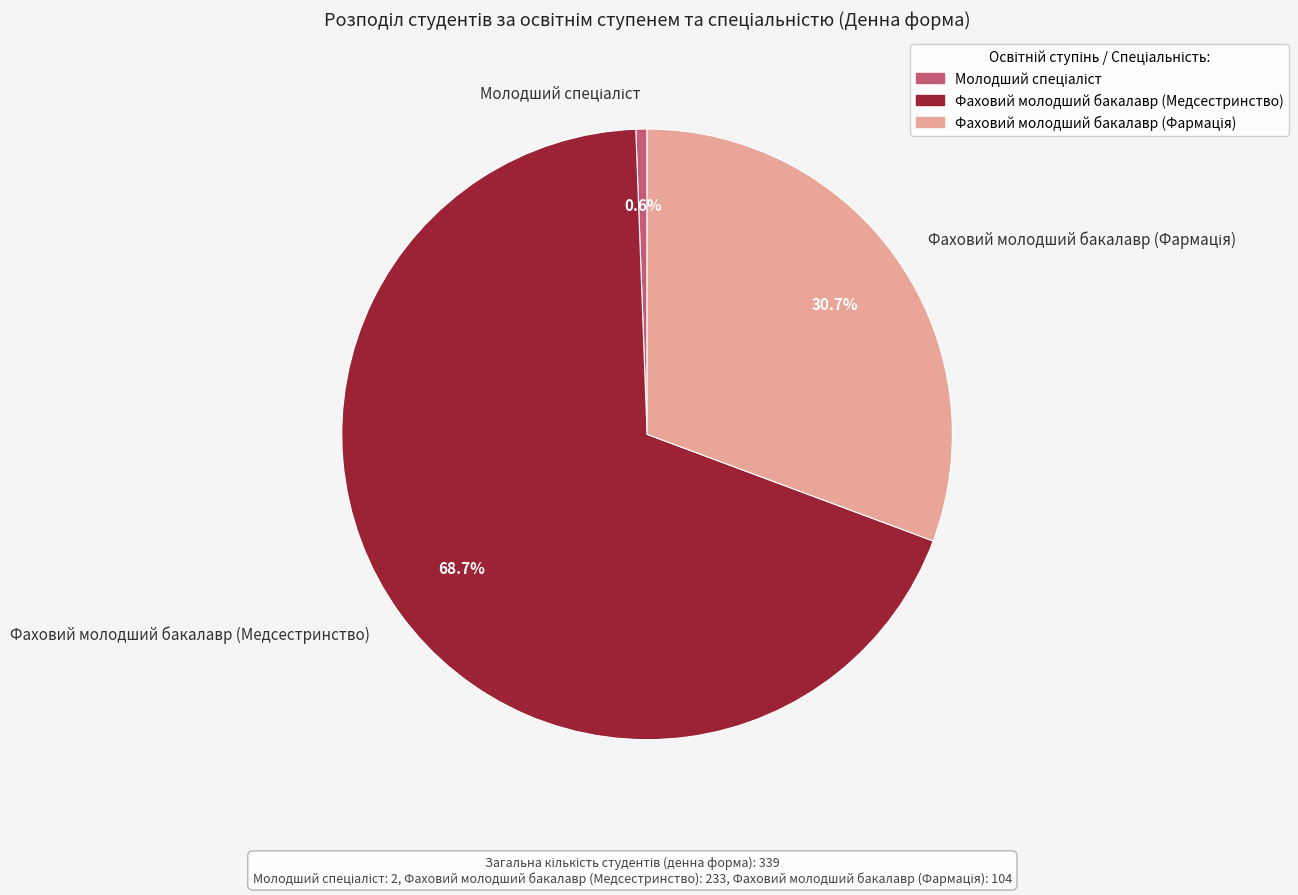

Which slice is the largest?

Фаховий молодший бакалавр (Медсестринство)